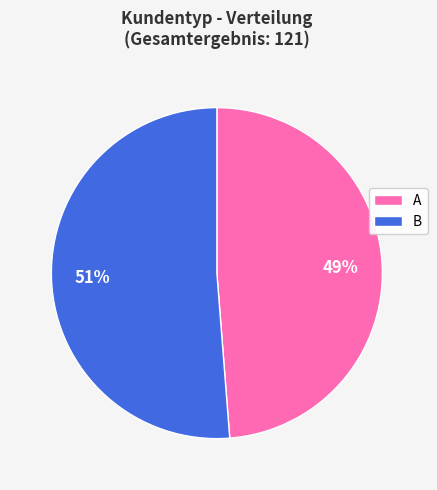

How many slices are in this pie chart?

2